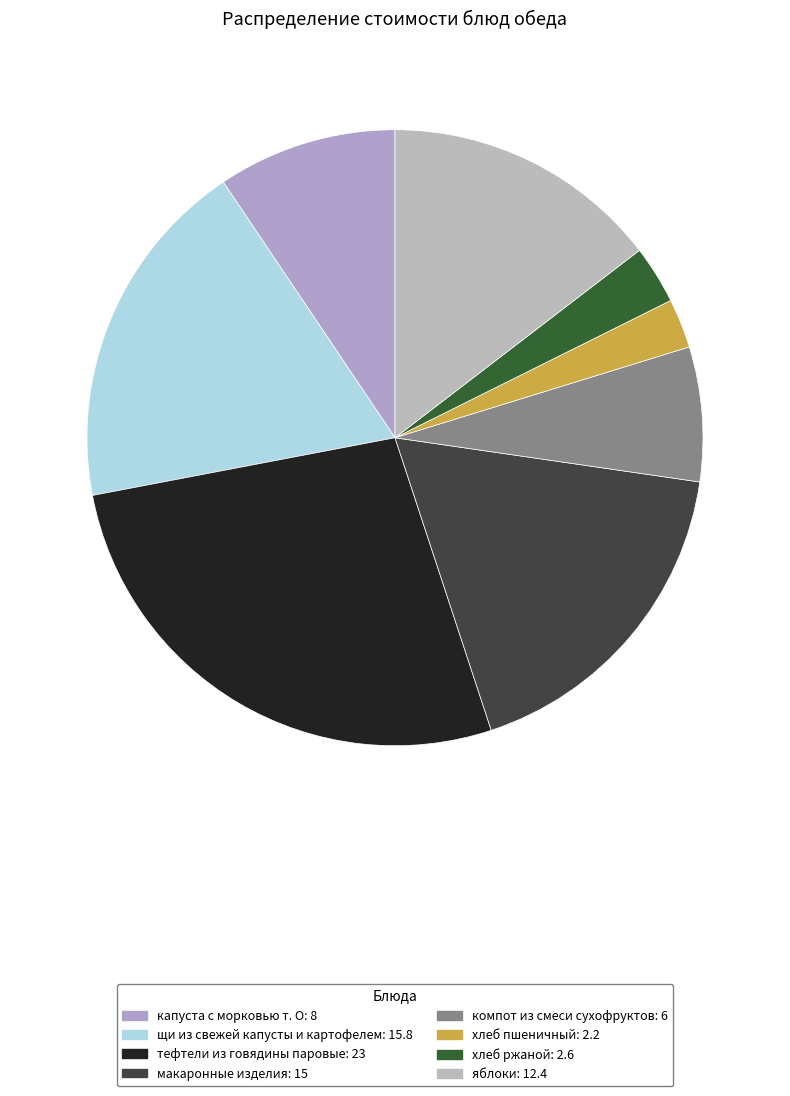

How many slices are in this pie chart?

8